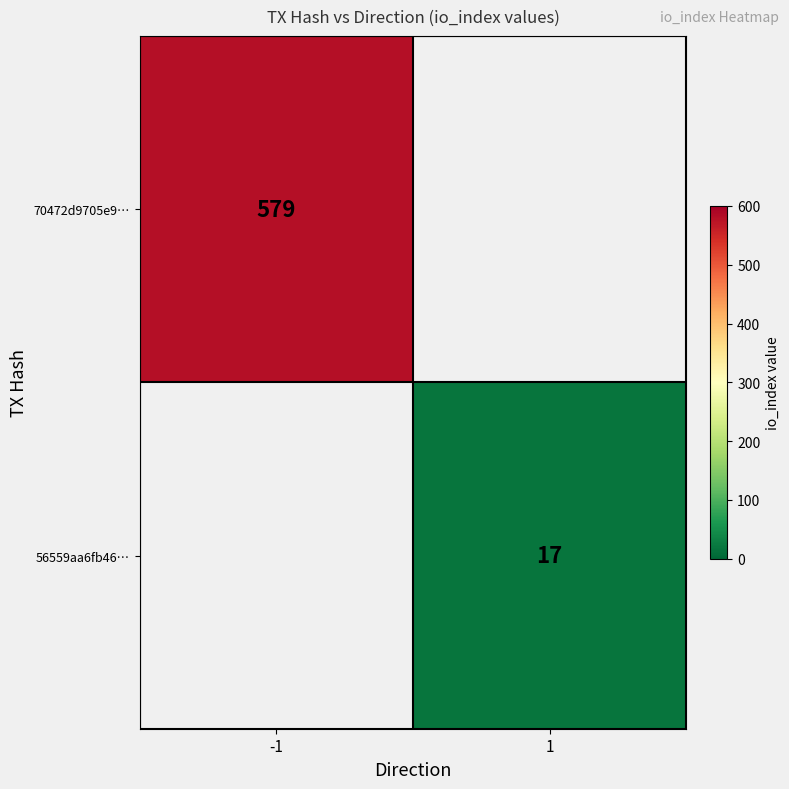

The value of 70472d9705e9… at -1 is 579. True or false?

True